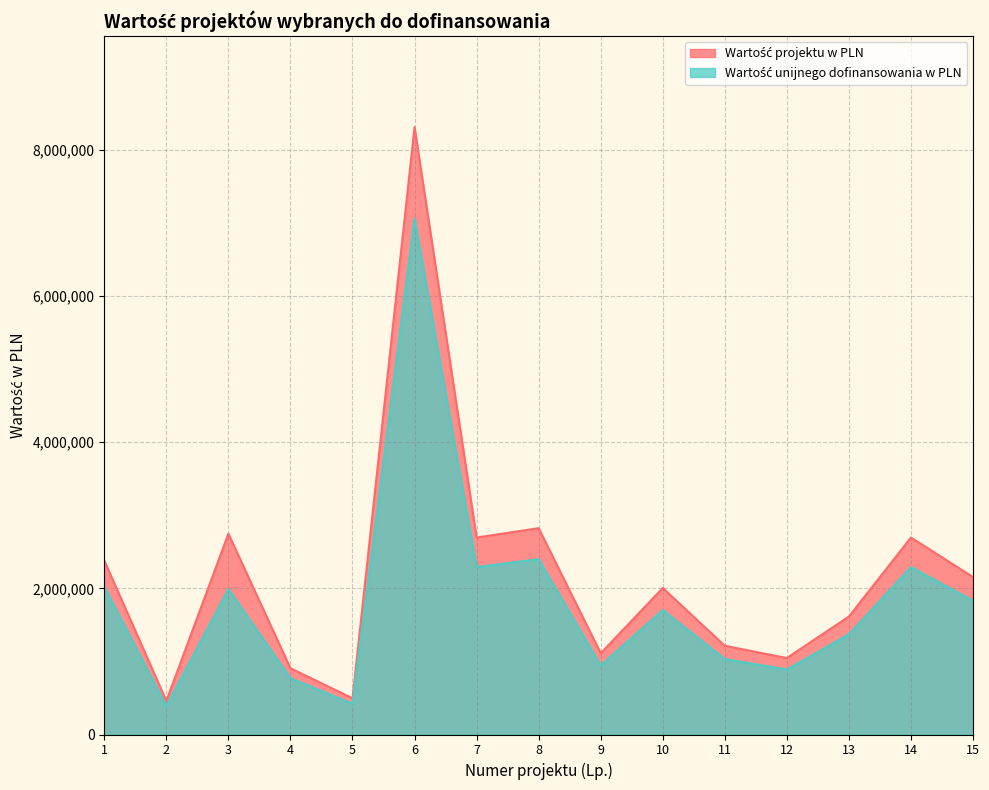

What is the value of the Wartość projektu w PLN point at the 8th from the left?

2822700.0